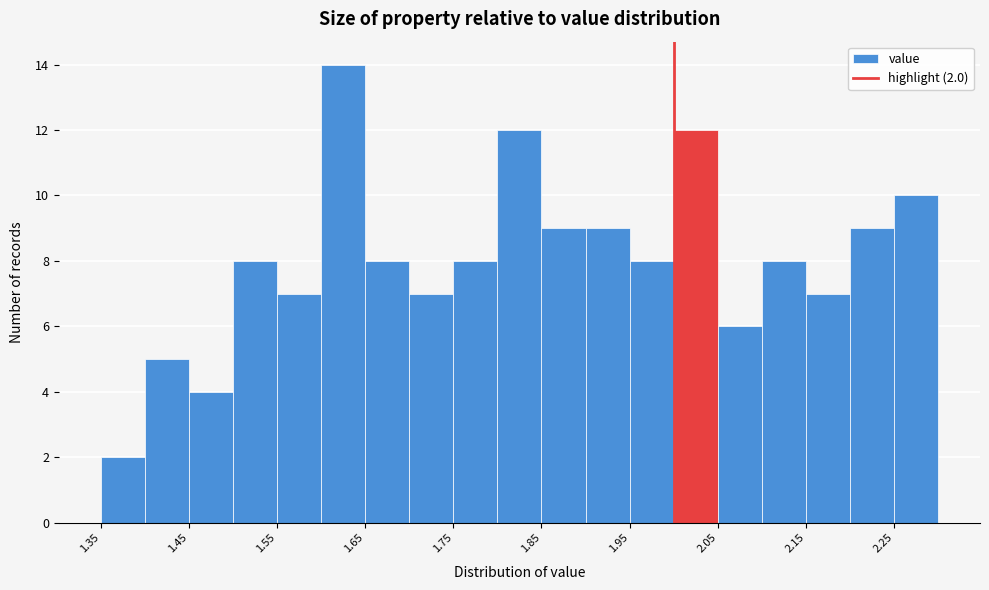

Which range on the x-axis has the tallest bar?

1.60 to 1.65